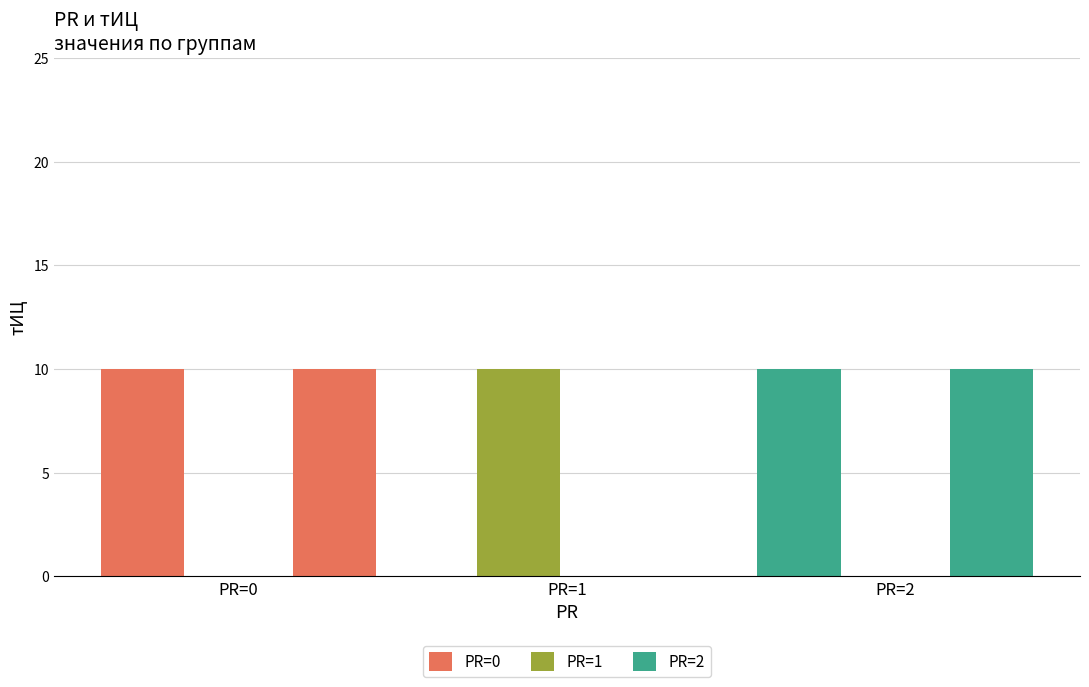

Is it true that the value at 2010-10-23 is -5?

False